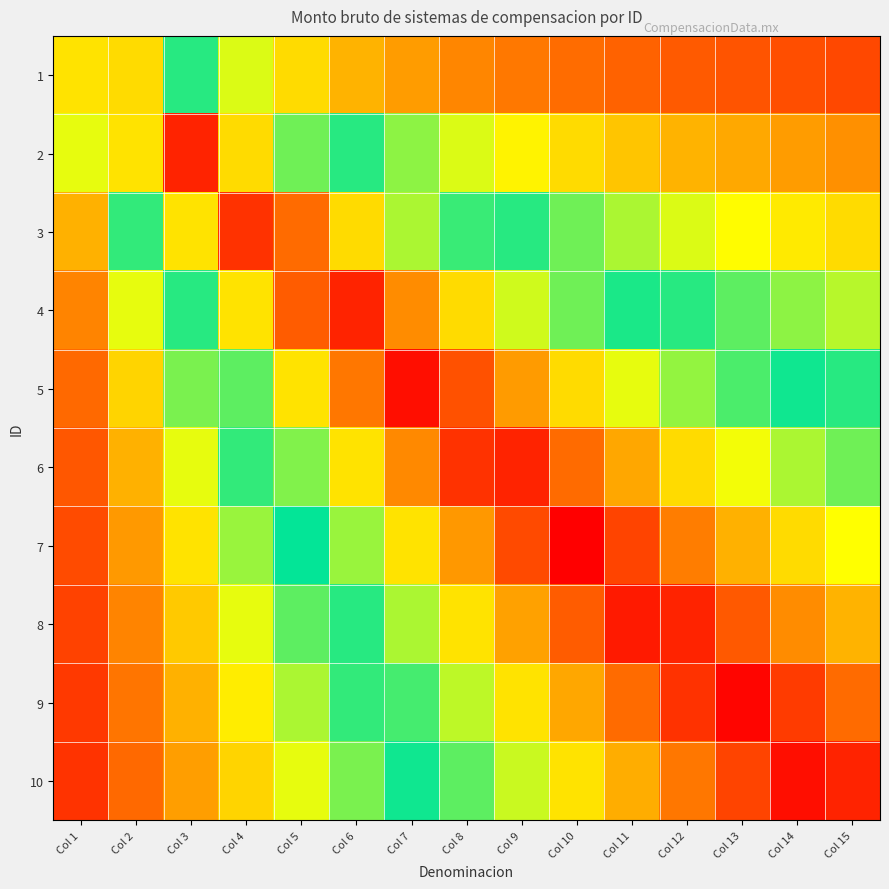

Reading right to left, what are all the values shown in this chart?

1: Col 15=0.1	Col 14=0.1	Col 13=0.1	Col 12=0.1	Col 11=0.1	Col 10=0.1	Col 9=0.2	Col 8=0.2	Col 7=0.2	Col 6=0.2	Col 5=0.3	Col 4=0.4	Col 3=0.5	Col 2=0.7	Col 1=0.7
2: Col 15=0.2	Col 14=0.2	Col 13=0.2	Col 12=0.2	Col 11=0.3	Col 10=0.3	Col 9=0.3	Col 8=0.4	Col 7=0.4	Col 6=0.5	Col 5=0.6	Col 4=0.7	Col 3=1.0	Col 2=0.7	Col 1=0.3
3: Col 15=0.3	Col 14=0.3	Col 13=0.3	Col 12=0.4	Col 11=0.4	Col 10=0.4	Col 9=0.5	Col 8=0.5	Col 7=0.6	Col 6=0.7	Col 5=0.9	Col 4=0.9	Col 3=0.7	Col 2=0.5	Col 1=0.2
4: Col 15=0.4	Col 14=0.4	Col 13=0.4	Col 12=0.5	Col 11=0.5	Col 10=0.6	Col 9=0.6	Col 8=0.7	Col 7=0.8	Col 6=1.0	Col 5=0.9	Col 4=0.7	Col 3=0.5	Col 2=0.3	Col 1=0.2
5: Col 15=0.5	Col 14=0.5	Col 13=0.5	Col 12=0.6	Col 11=0.6	Col 10=0.7	Col 9=0.8	Col 8=0.9	Col 7=1.0	Col 6=0.8	Col 5=0.7	Col 4=0.6	Col 3=0.4	Col 2=0.3	Col 1=0.1
6: Col 15=0.6	Col 14=0.6	Col 13=0.7	Col 12=0.7	Col 11=0.8	Col 10=0.9	Col 9=1.0	Col 8=0.9	Col 7=0.8	Col 6=0.7	Col 5=0.6	Col 4=0.5	Col 3=0.3	Col 2=0.2	Col 1=0.1
7: Col 15=0.7	Col 14=0.7	Col 13=0.8	Col 12=0.8	Col 11=0.9	Col 10=1.0	Col 9=0.9	Col 8=0.8	Col 7=0.7	Col 6=0.6	Col 5=0.5	Col 4=0.4	Col 3=0.3	Col 2=0.2	Col 1=0.1
8: Col 15=0.8	Col 14=0.8	Col 13=0.9	Col 12=1.0	Col 11=1.0	Col 10=0.9	Col 9=0.8	Col 8=0.7	Col 7=0.6	Col 6=0.5	Col 5=0.4	Col 4=0.3	Col 3=0.3	Col 2=0.2	Col 1=0.1
9: Col 15=0.9	Col 14=0.9	Col 13=1.0	Col 12=0.9	Col 11=0.9	Col 10=0.8	Col 9=0.7	Col 8=0.6	Col 7=0.5	Col 6=0.5	Col 5=0.4	Col 4=0.3	Col 3=0.2	Col 2=0.2	Col 1=0.1
10: Col 15=1.0	Col 14=1.0	Col 13=0.9	Col 12=0.8	Col 11=0.8	Col 10=0.7	Col 9=0.6	Col 8=0.6	Col 7=0.5	Col 6=0.4	Col 5=0.3	Col 4=0.3	Col 3=0.2	Col 2=0.1	Col 1=0.1